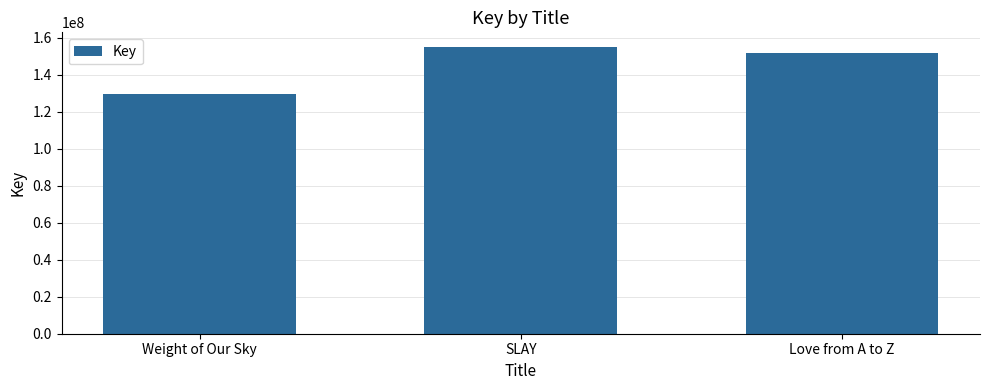

What position from the right is Weight of Our Sky?

3